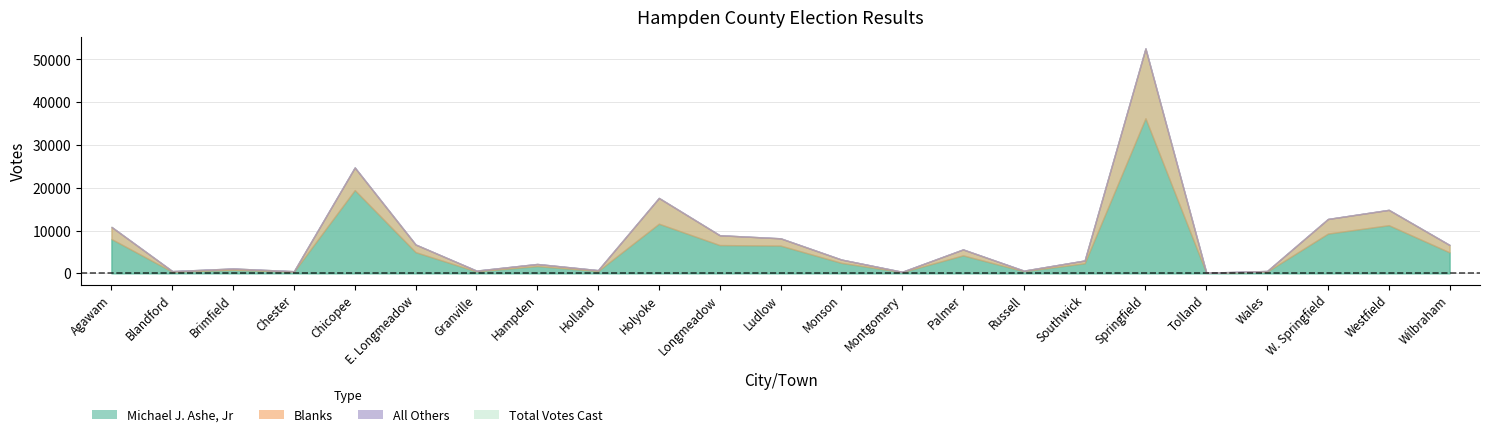

The value of Total Votes Cast at W. Springfield is 21460. True or false?

False